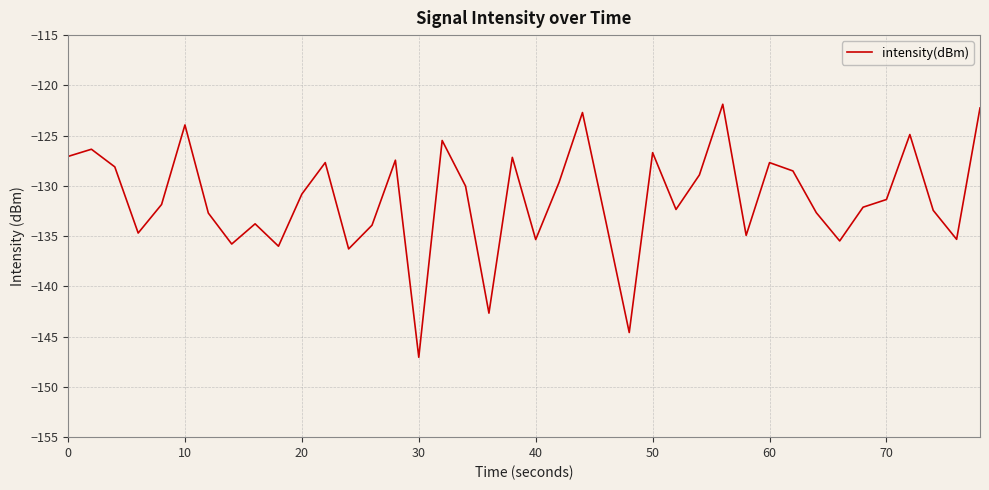

How many lines are shown in the chart?

1